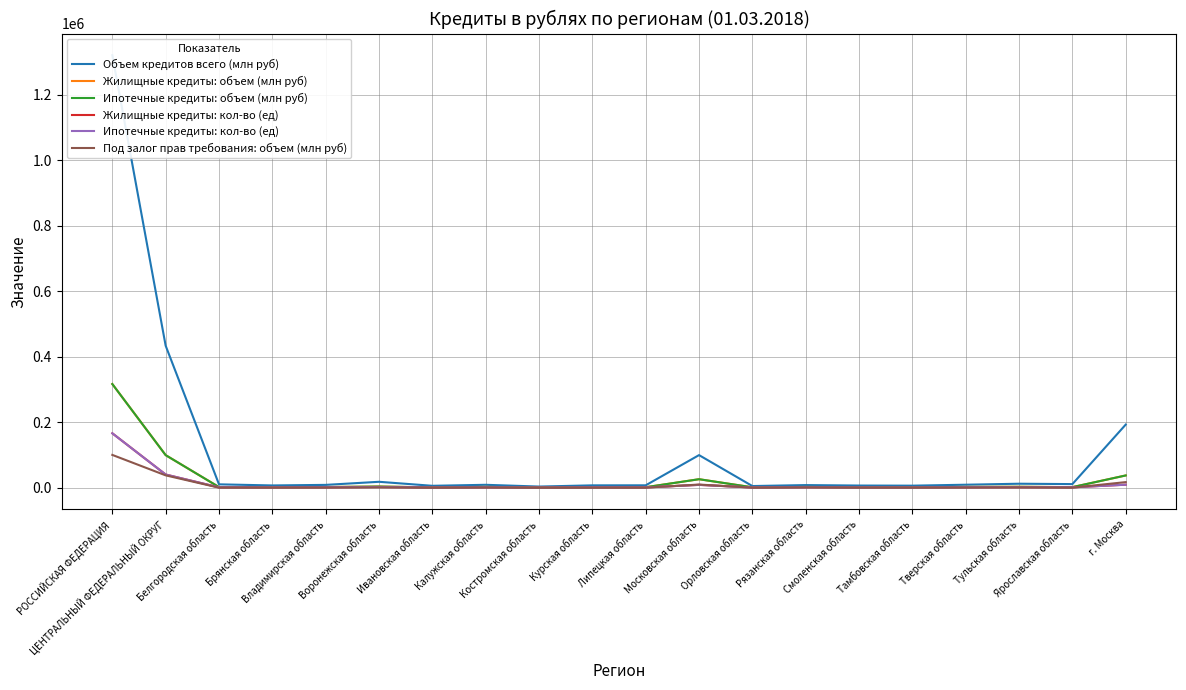

After their last crossing, which series has the higher values: Под залог прав требования: объем (млн руб) or Жилищные кредиты: кол-во (ед)?

Под залог прав требования: объем (млн руб)